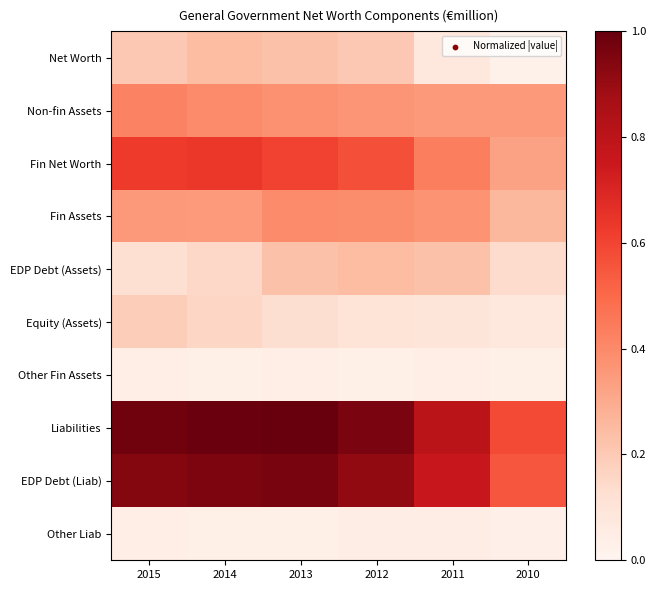

Reading left to right, what are all the values shown in this chart?

Net Worth: 2015=0.2	2014=0.2	2013=0.2	2012=0.2	2011=0.1	2010=0.0
Non-fin Assets: 2015=0.4	2014=0.4	2013=0.4	2012=0.4	2011=0.4	2010=0.4
Fin Net Worth: 2015=0.6	2014=0.6	2013=0.6	2012=0.6	2011=0.4	2010=0.3
Fin Assets: 2015=0.4	2014=0.4	2013=0.4	2012=0.4	2011=0.4	2010=0.3
EDP Debt (Assets): 2015=0.1	2014=0.2	2013=0.2	2012=0.2	2011=0.2	2010=0.1
Equity (Assets): 2015=0.2	2014=0.2	2013=0.1	2012=0.1	2011=0.1	2010=0.1
Other Fin Assets: 2015=0.0	2014=0.0	2013=0.0	2012=0.0	2011=0.0	2010=0.0
Liabilities: 2015=1.0	2014=1.0	2013=1.0	2012=1.0	2011=0.8	2010=0.6
EDP Debt (Liab): 2015=0.9	2014=1.0	2013=1.0	2012=0.9	2011=0.8	2010=0.6
Other Liab: 2015=0.0	2014=0.0	2013=0.0	2012=0.0	2011=0.0	2010=0.0